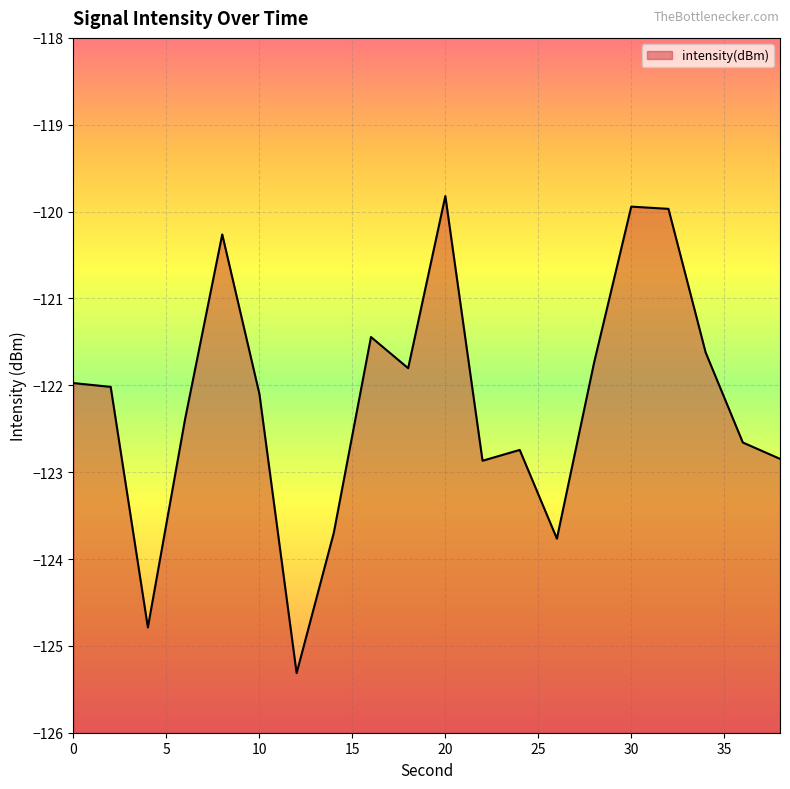

How many interior local valleys (lower than both neighbors) does the data have?

5